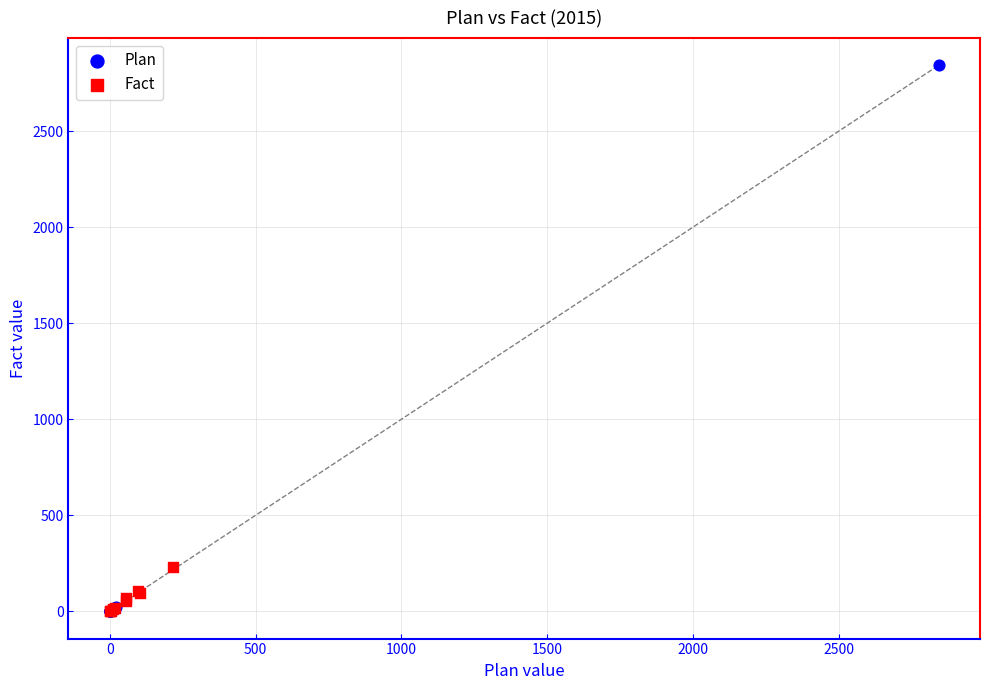

Which series has the largest Y range (max minus min)?

Plan